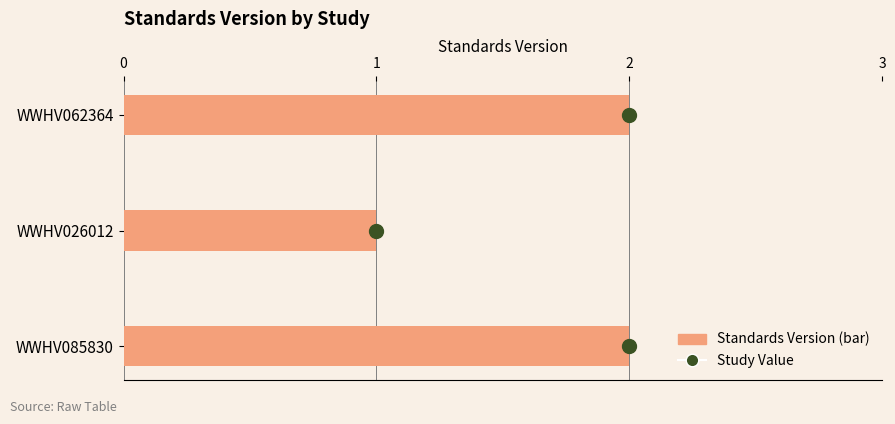

What is the ratio of the value at WWHV026012 to the value at WWHV062364?

0.5